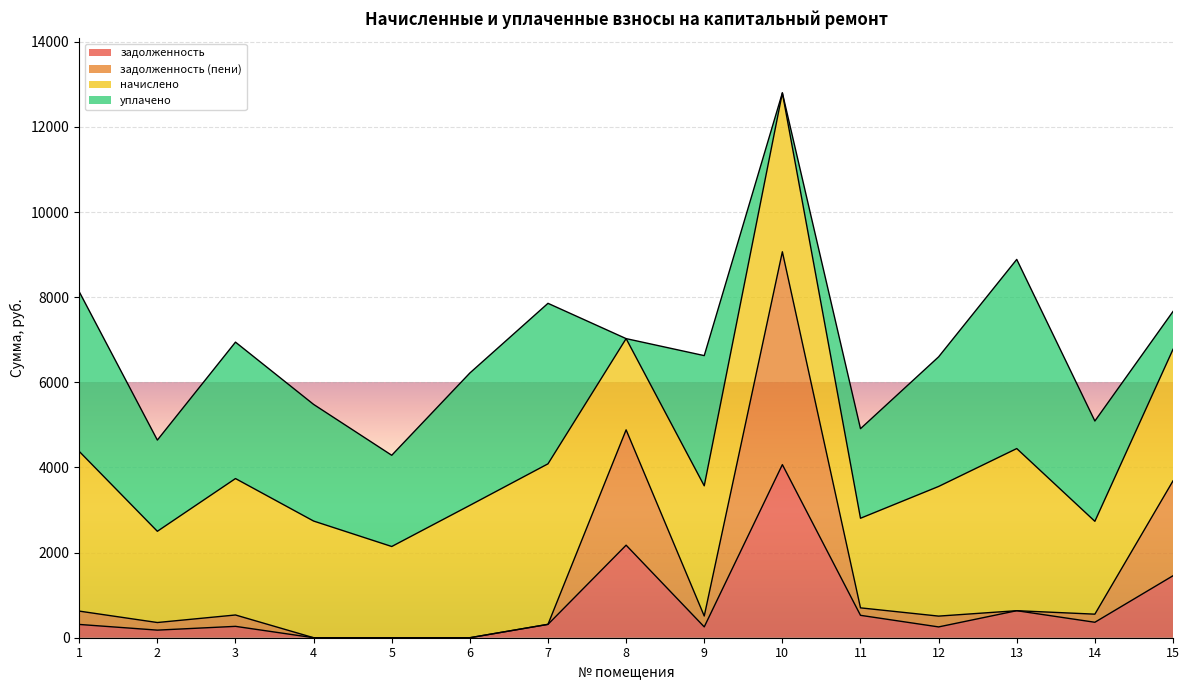

True or false: задолженность and задолженность (пени) intersect in this chart.

False